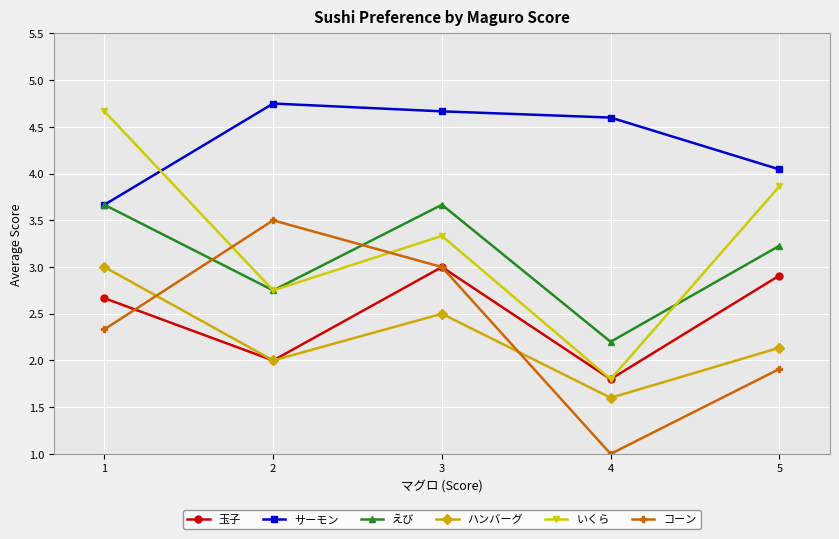

What is the minimum value for 玉子?

1.8